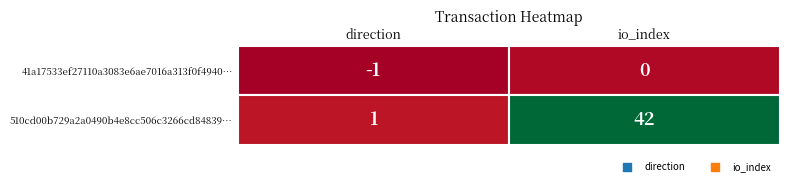

What is the sum of all 41a17533ef27110a3083e6ae7016a313f0f4940 values?

-1